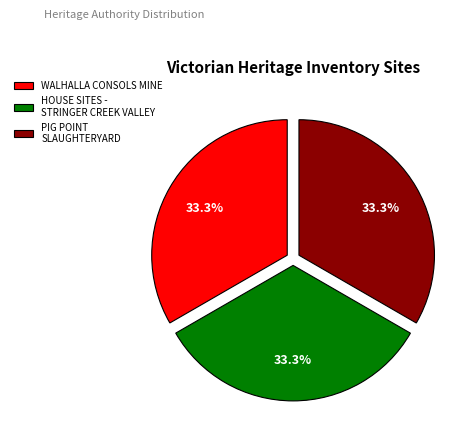

Is there any slice that represents more than half of the pie?

No